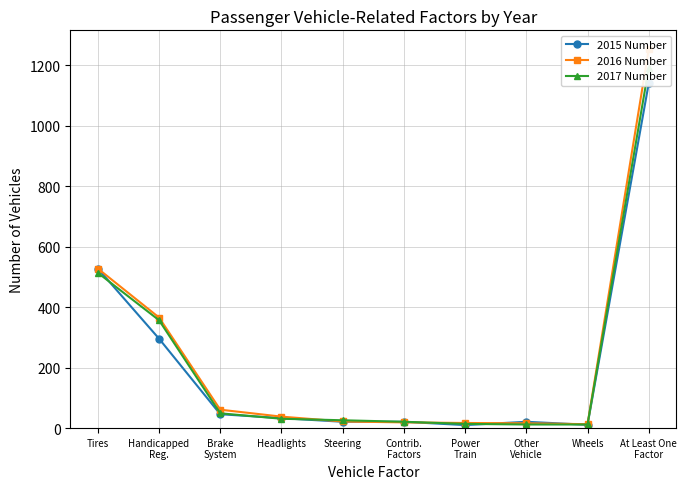

How many series are shown in this chart?

3